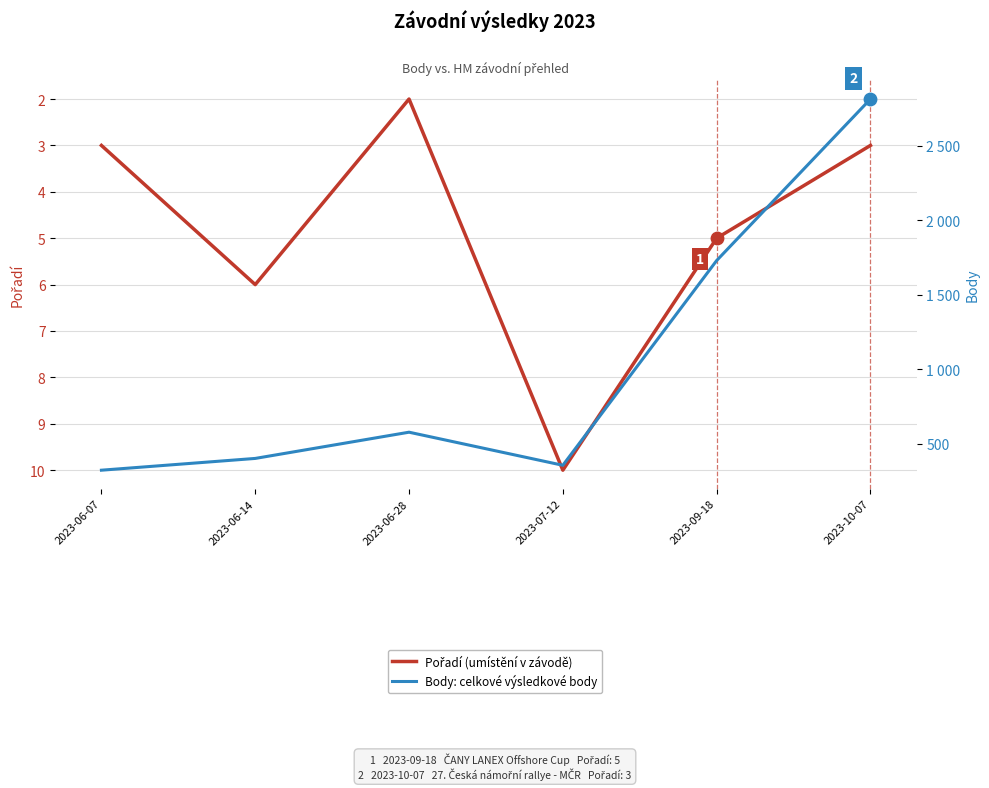

Which series has the largest total across all categories?

Body: celkové výsledkové body